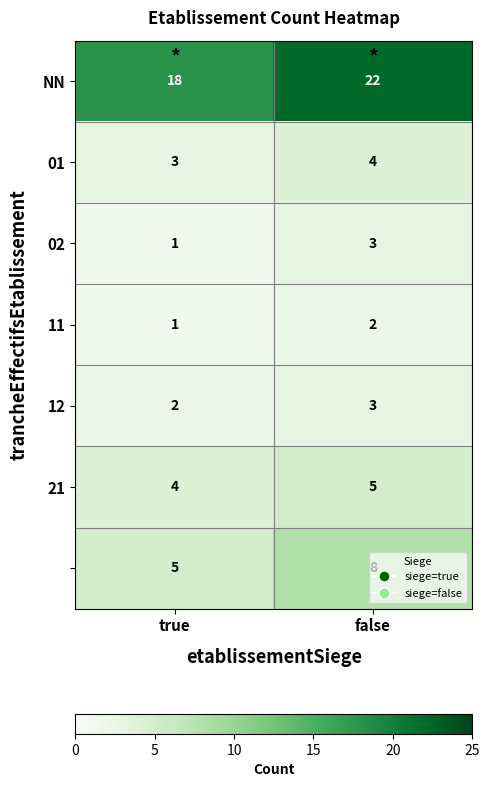

How many data points does each series have?

2